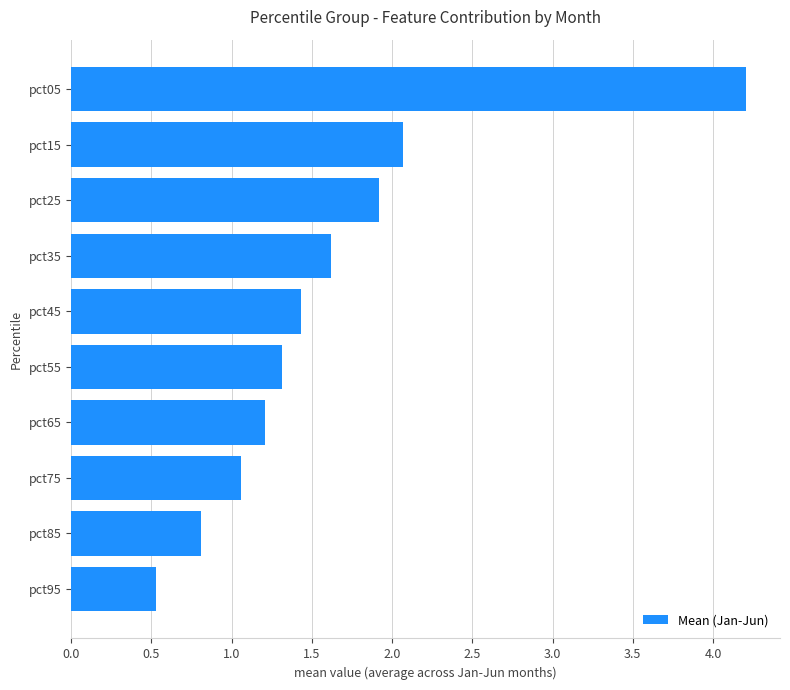

List the labels in order of value, smallest first.

pct95, pct85, pct75, pct65, pct55, pct45, pct35, pct25, pct15, pct05